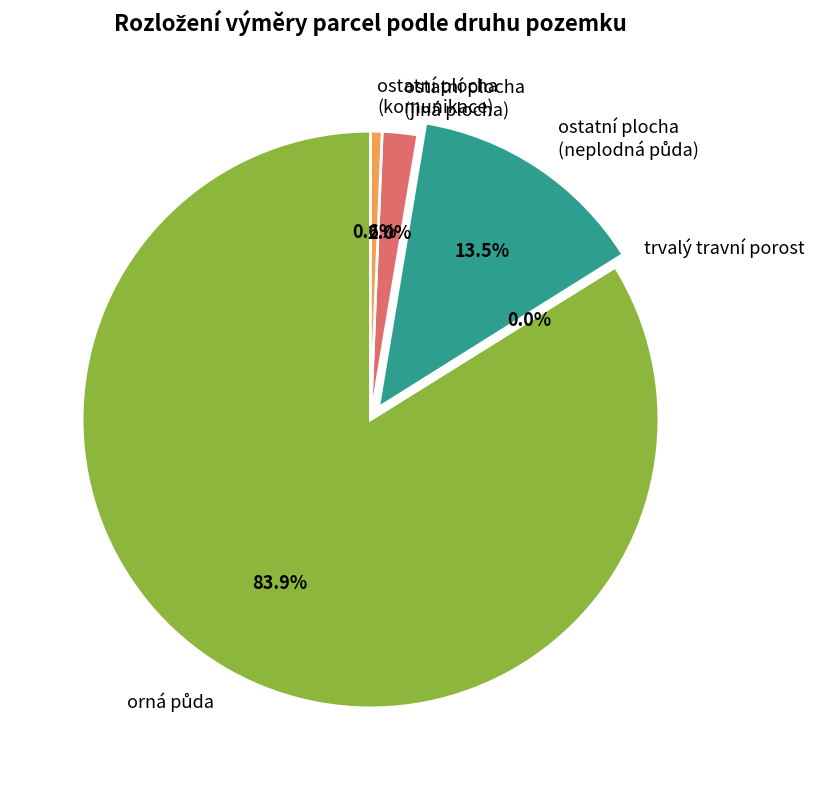

What is the total percentage of ostatní plocha (komunikace) and ostatní plocha (jiná plocha)?

2.6%